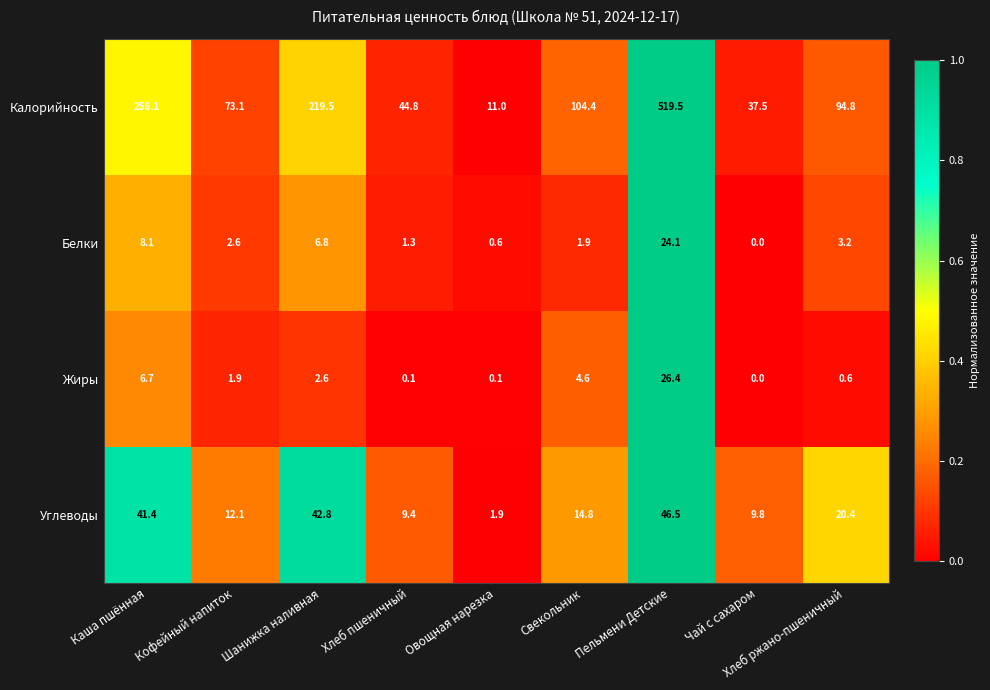

Which series has the largest total across all categories?

Калорийность